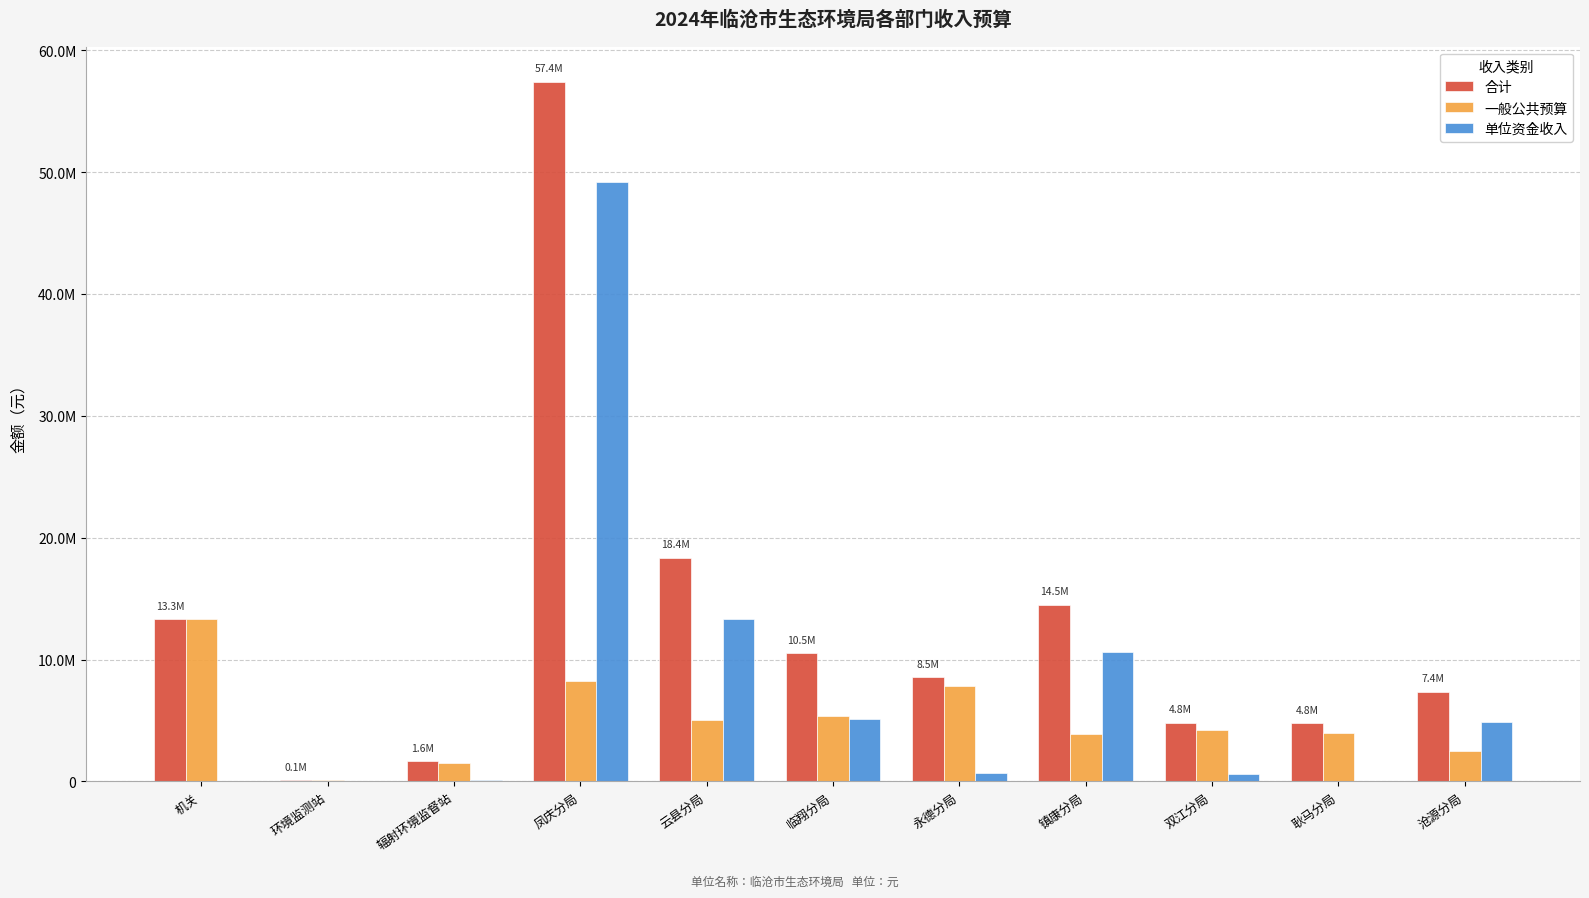

What are all the series names shown in the legend?

合计, 一般公共预算, 单位资金收入